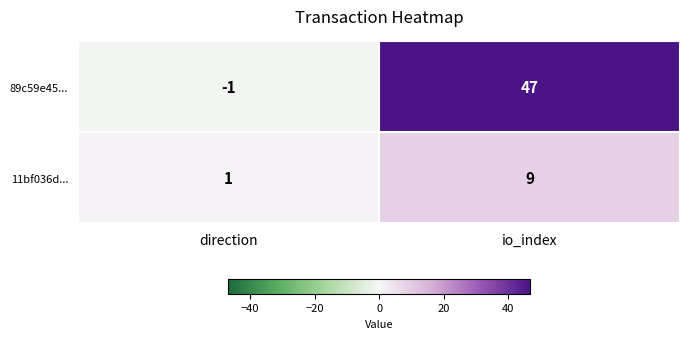

Where is 89c59e45... nearest to the value 23?

direction